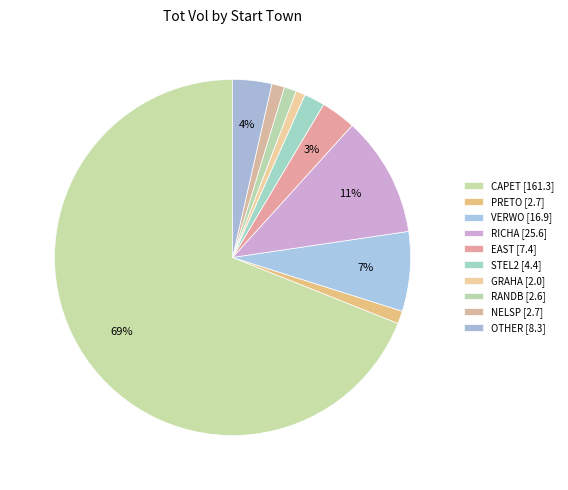

Count the number of slices in the pie.

10